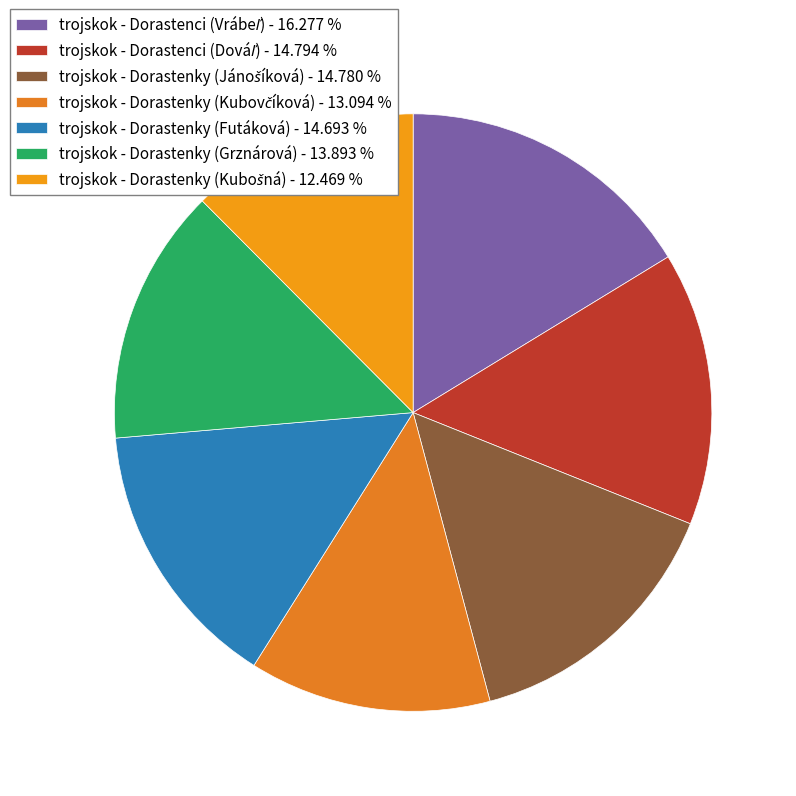

Is there any slice that represents more than half of the pie?

No